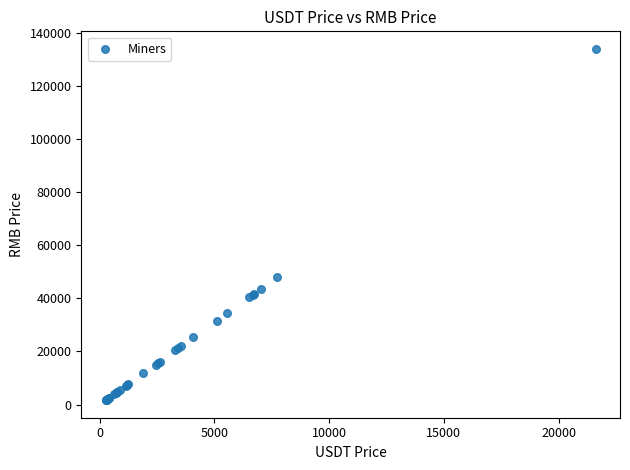

What Y value in the scatter plot is closest to 67825?

48000